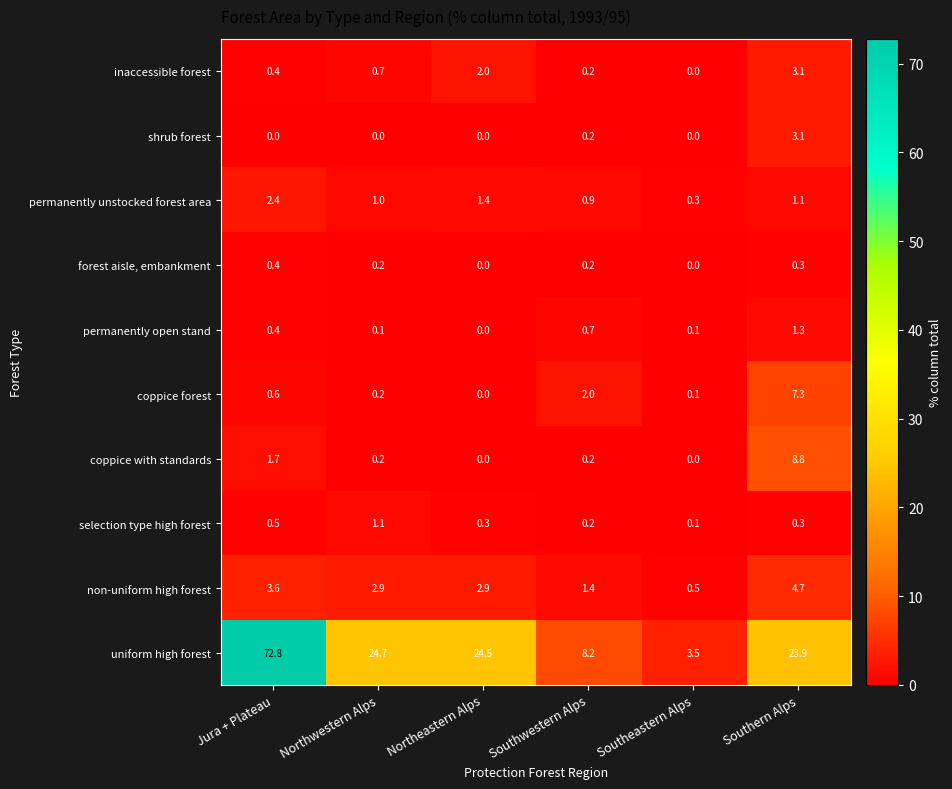

What is the maximum value for coppice forest?

7.3